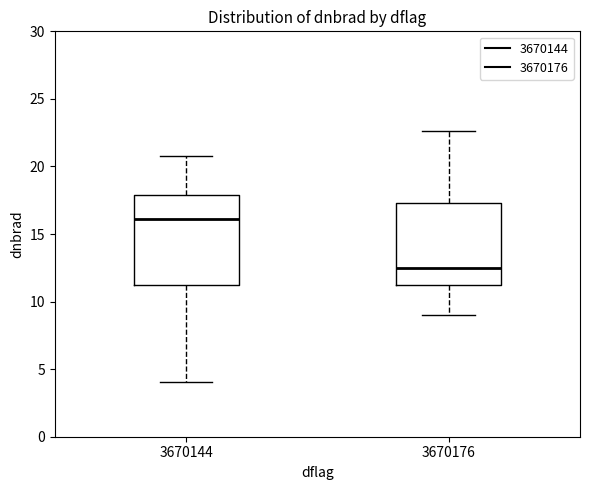

Which box's median line is the highest?

3670144